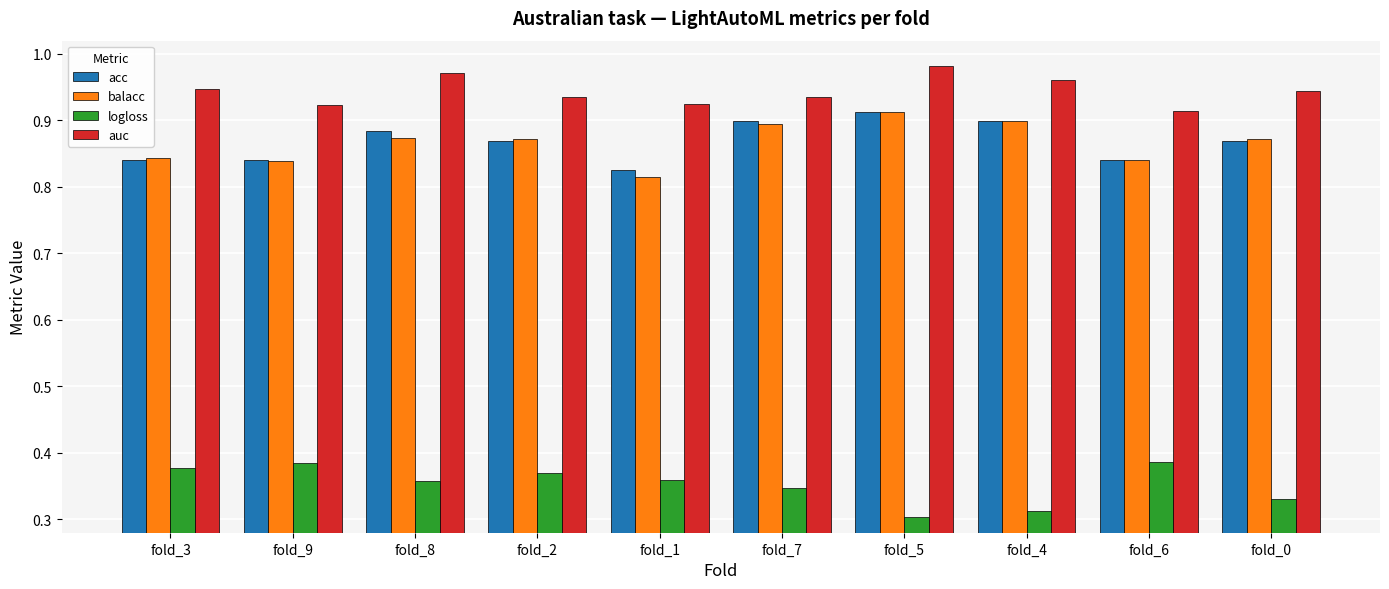

Does the chart contain any negative values?

No